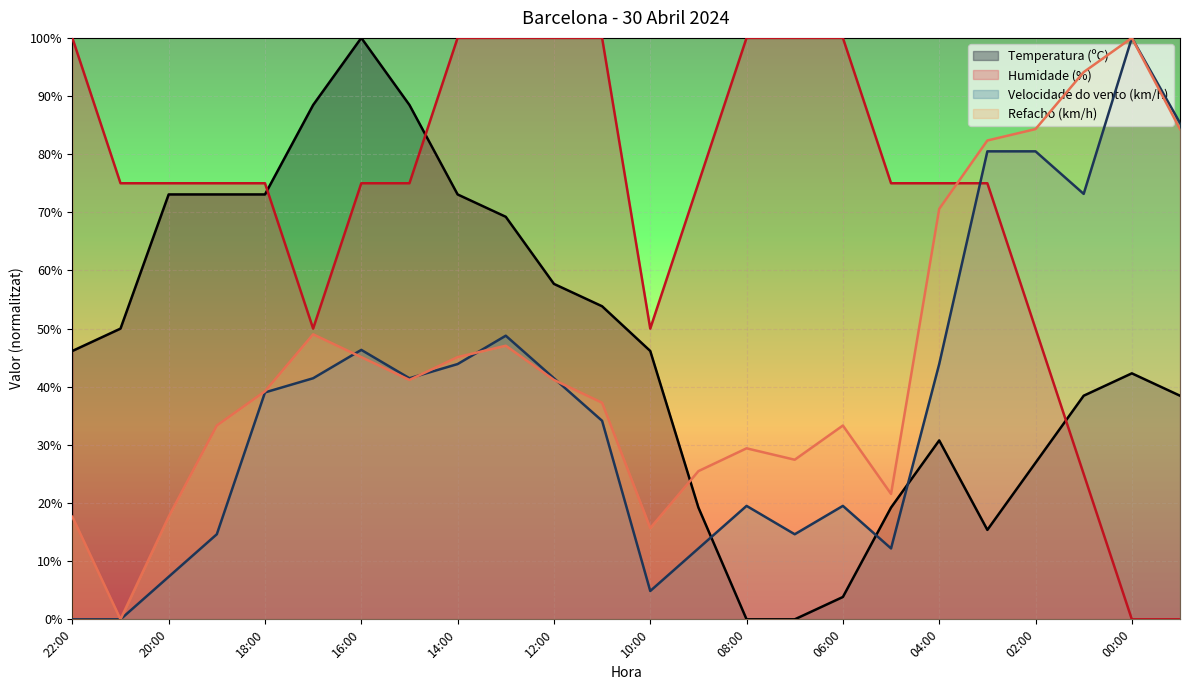

What is the label of the 4th point from the left?

19:00